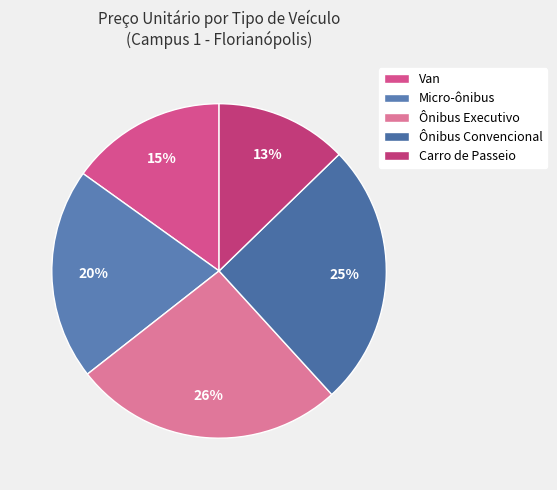

How much of the chart is everything except Ônibus Executivo?

73.8%